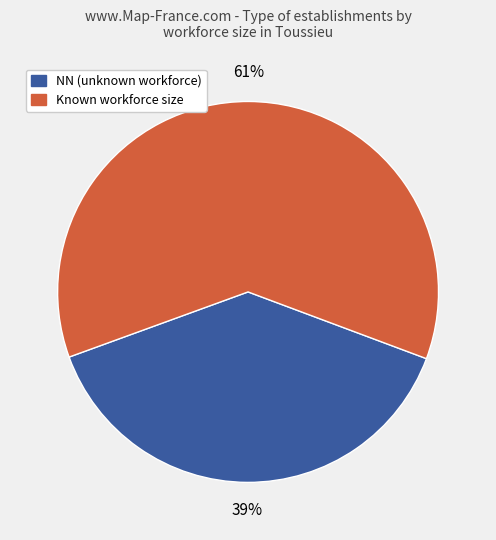

To the nearest percent, what is the average slice percentage?

50%